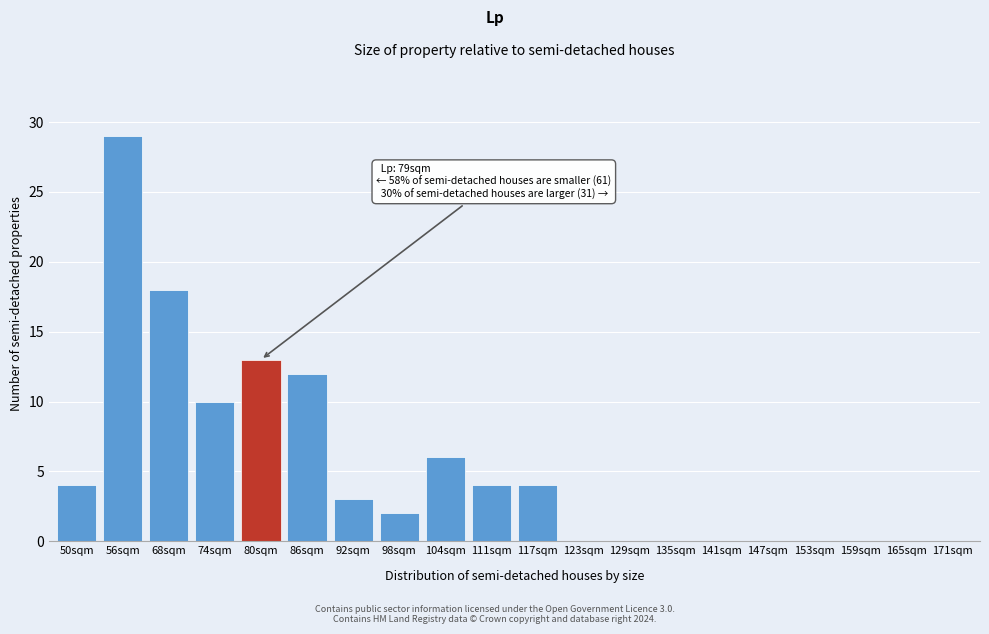

Reading left to right, what are all the values shown in this chart?

50sqm=4	56sqm=29	68sqm=18	74sqm=10	80sqm=13	86sqm=12	92sqm=3	98sqm=2	104sqm=6	111sqm=4	117sqm=4	123sqm=0	129sqm=0	135sqm=0	141sqm=0	147sqm=0	153sqm=0	159sqm=0	165sqm=0	171sqm=0